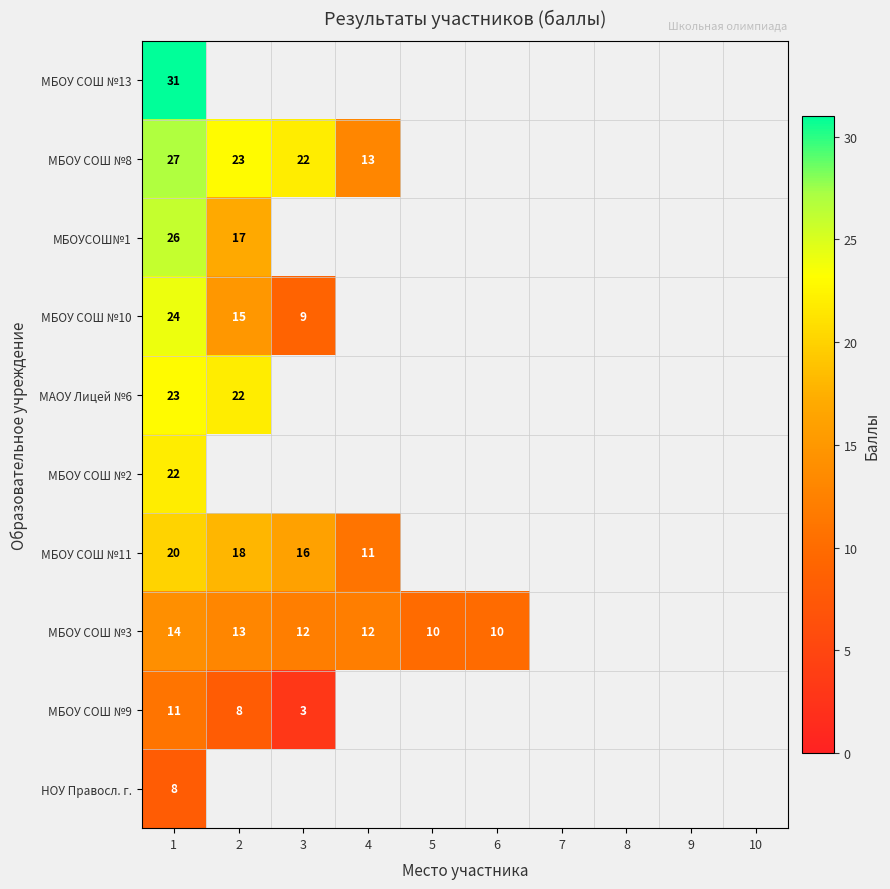

What is the maximum value shown in the chart?

31.0